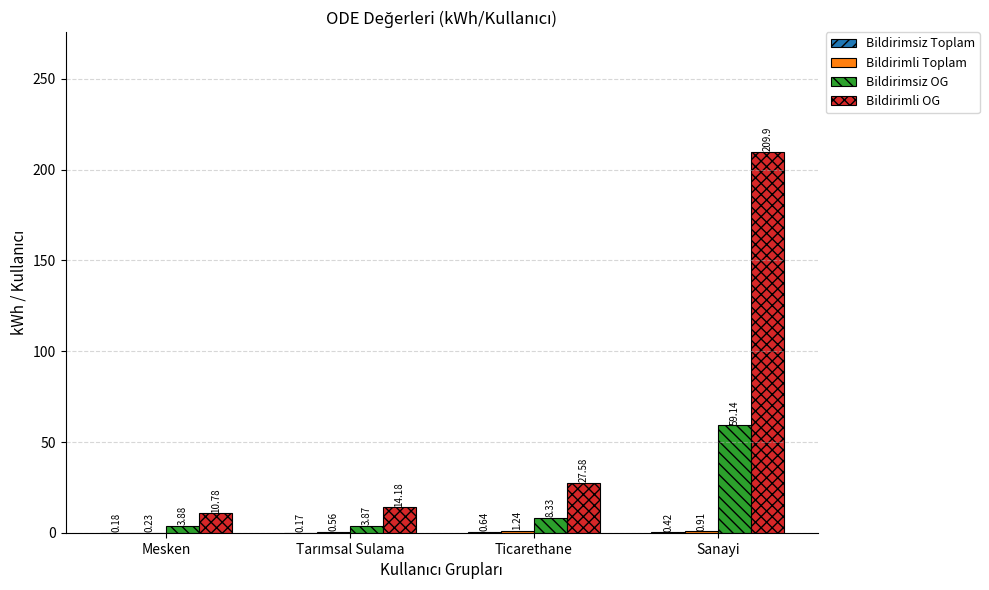

Which series has the largest total across all categories?

Bildirimli OG